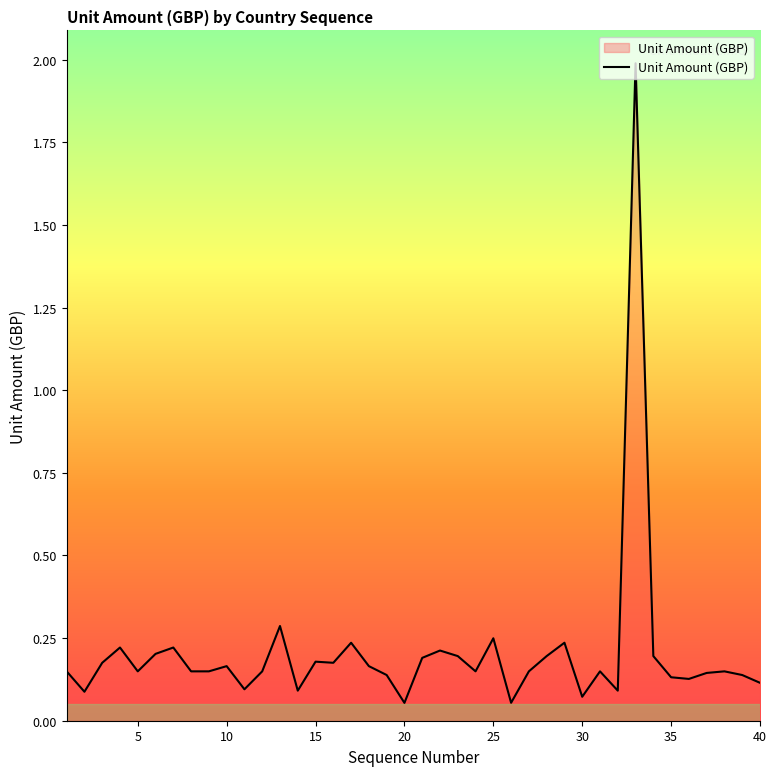

What is the sum of all values?

8.2